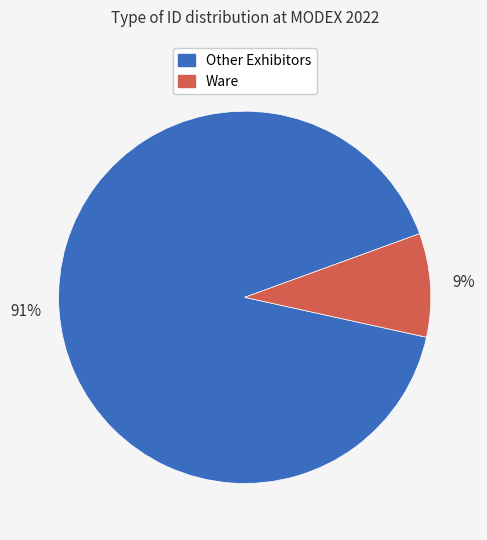

Count the number of slices in the pie.

2